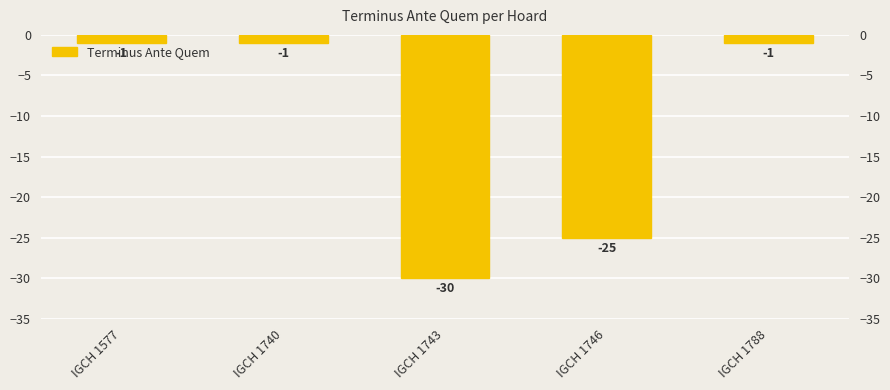

What is the sum of the values at IGCH 1740 and IGCH 1746?

-26